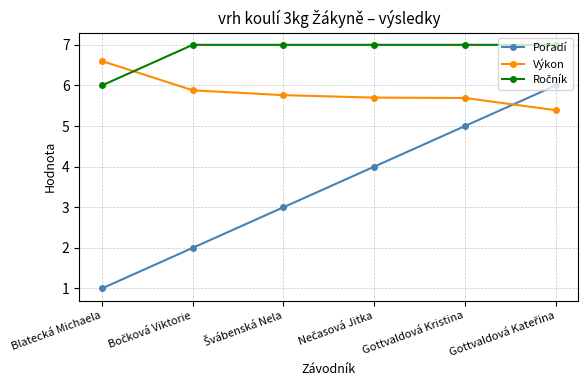

What is the sum of all Výkon values?

35.0